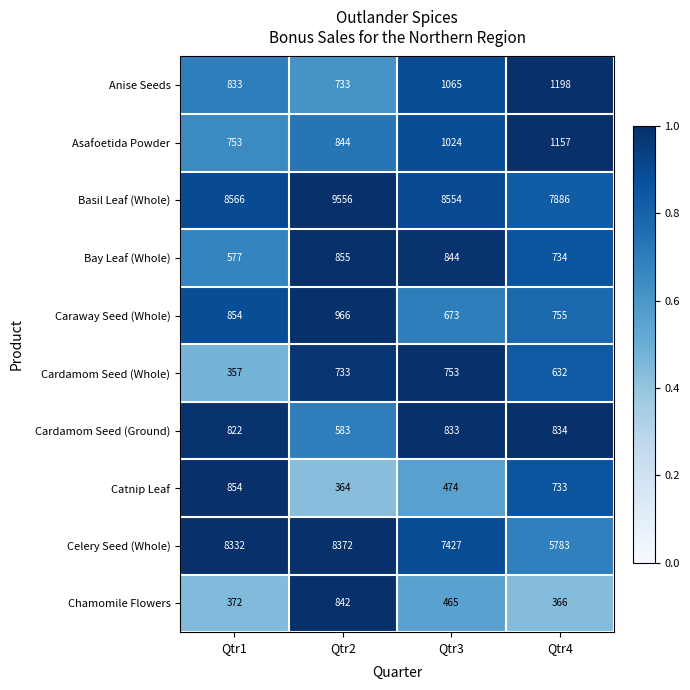

At which label does Basil Leaf (Whole) reach its peak?

Qtr2